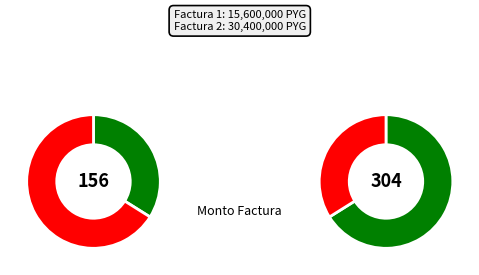

What is the change in value from 001-001-0056778/779/780/781 to 001-001-0056867?

+14800000